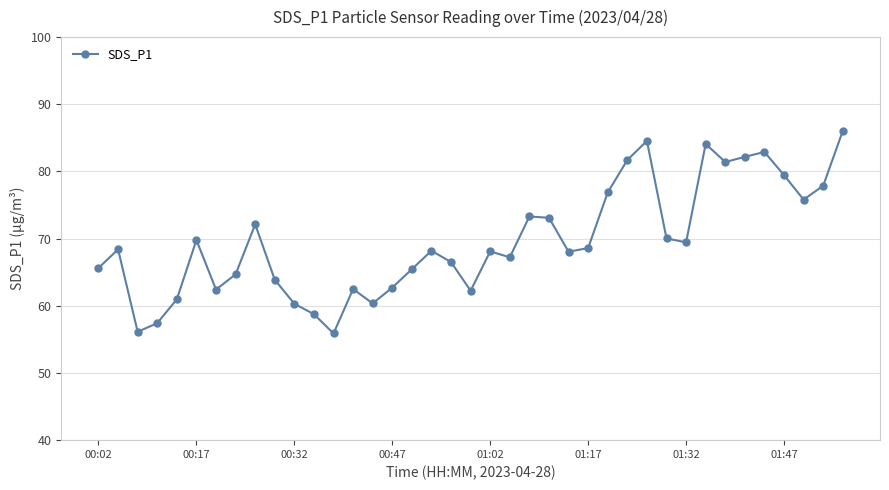

What is the value of the 3rd point from the left?

56.1